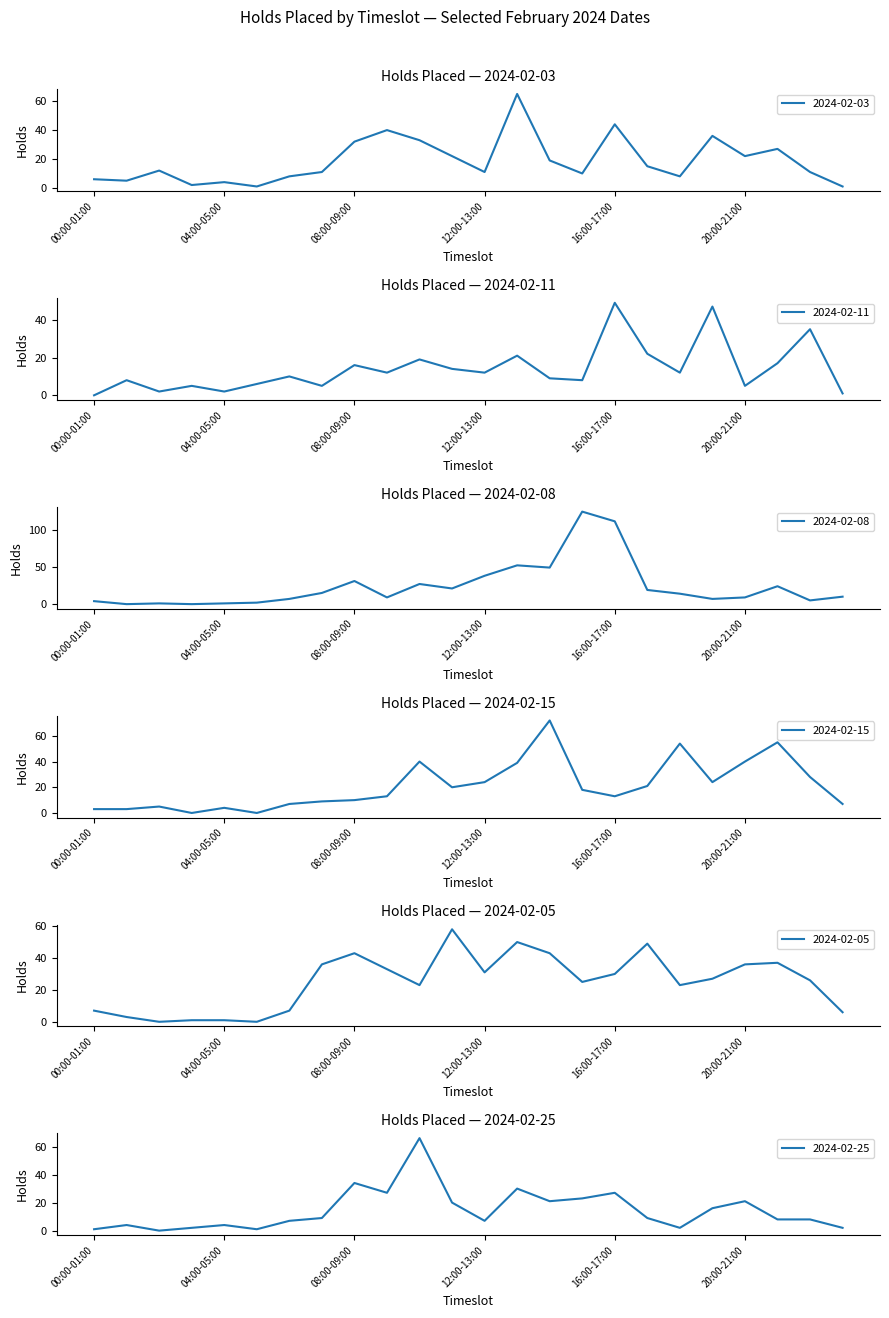

Is the value of 2024-02-05 at 12:00-13:00 greater than the value of 2024-02-08 at 02:00-03:00?

Yes